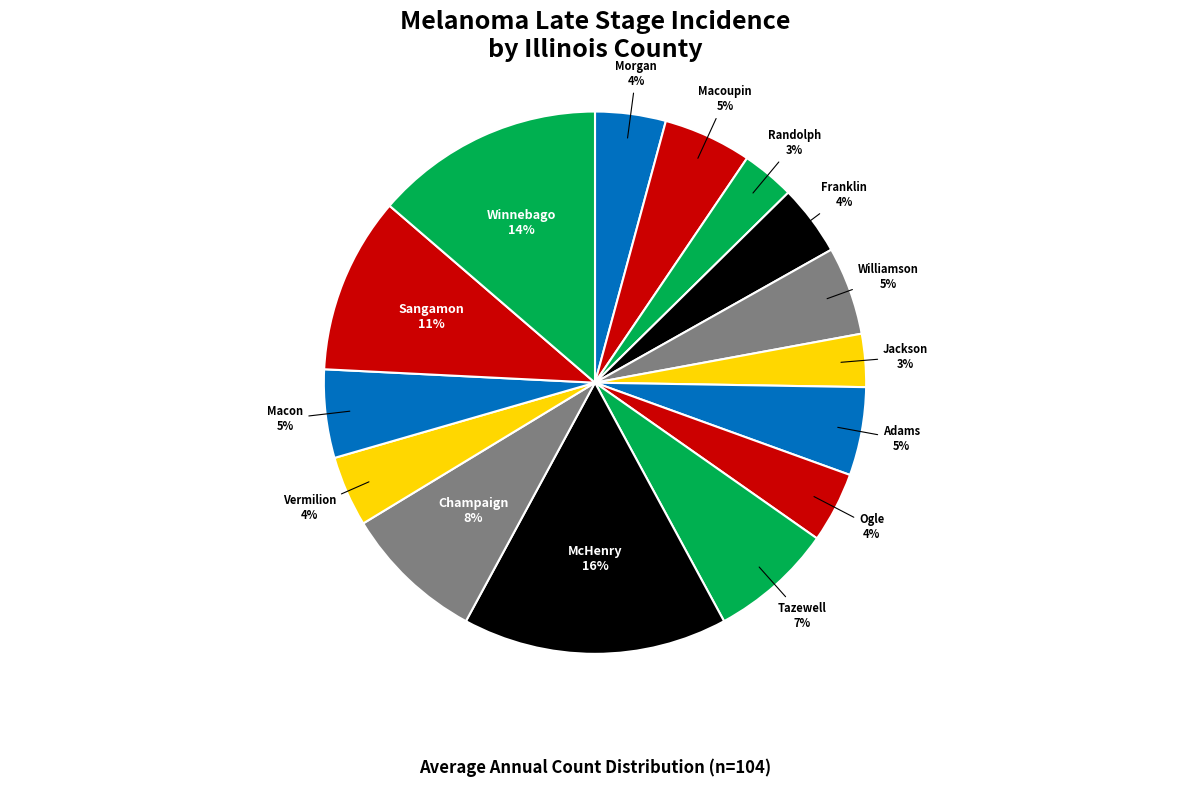

Count the number of slices in the pie.

15